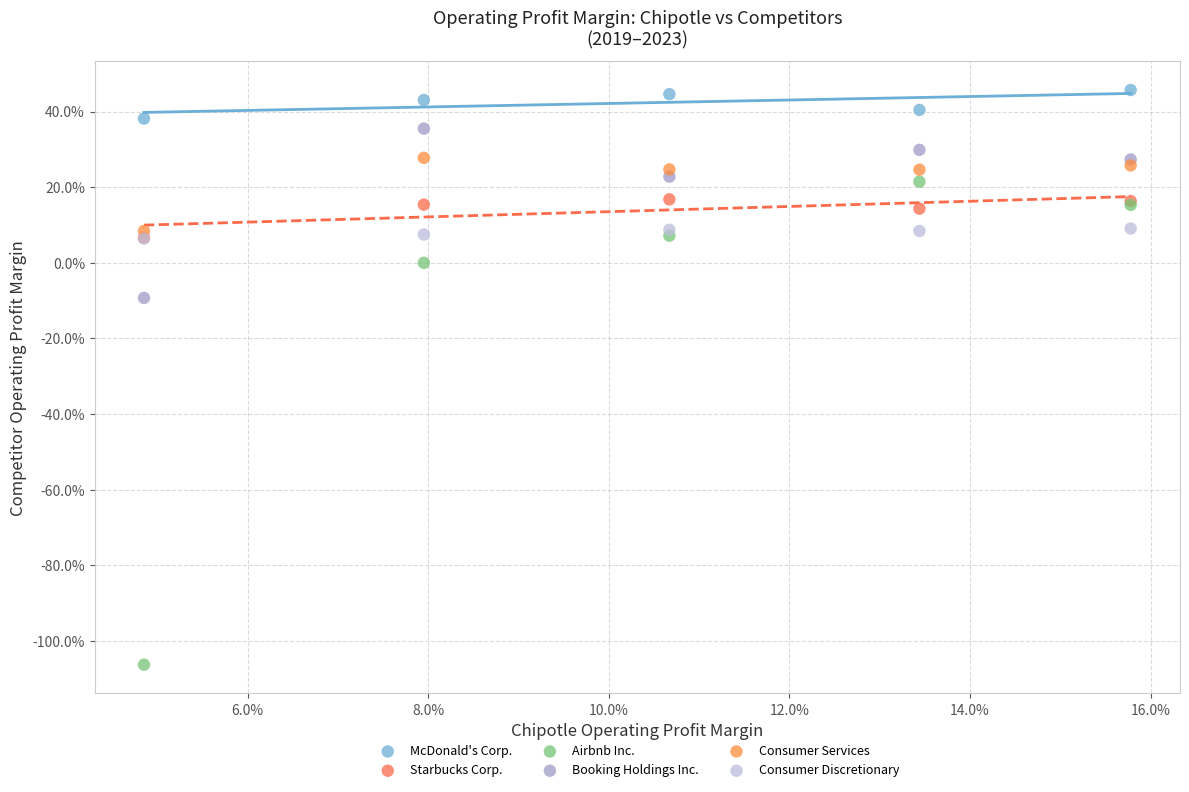

What are all the series names shown in the legend?

McDonald's Corp., Starbucks Corp., Airbnb Inc., Booking Holdings Inc., Consumer Services, Consumer Discretionary